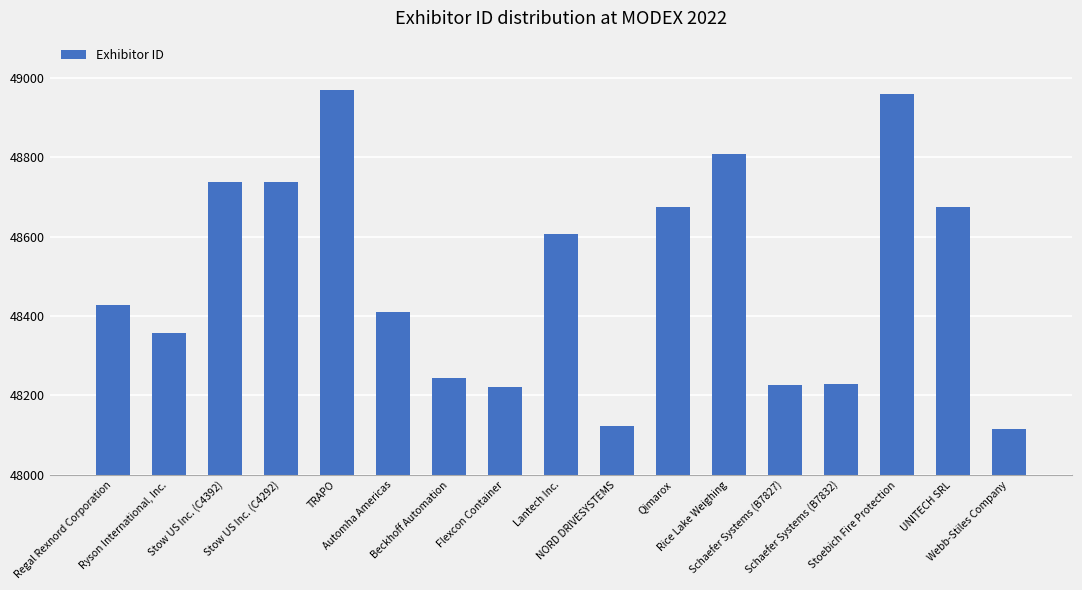

What is the ratio of the value at TRAPO to the value at Webb-Stiles Company?

1.0